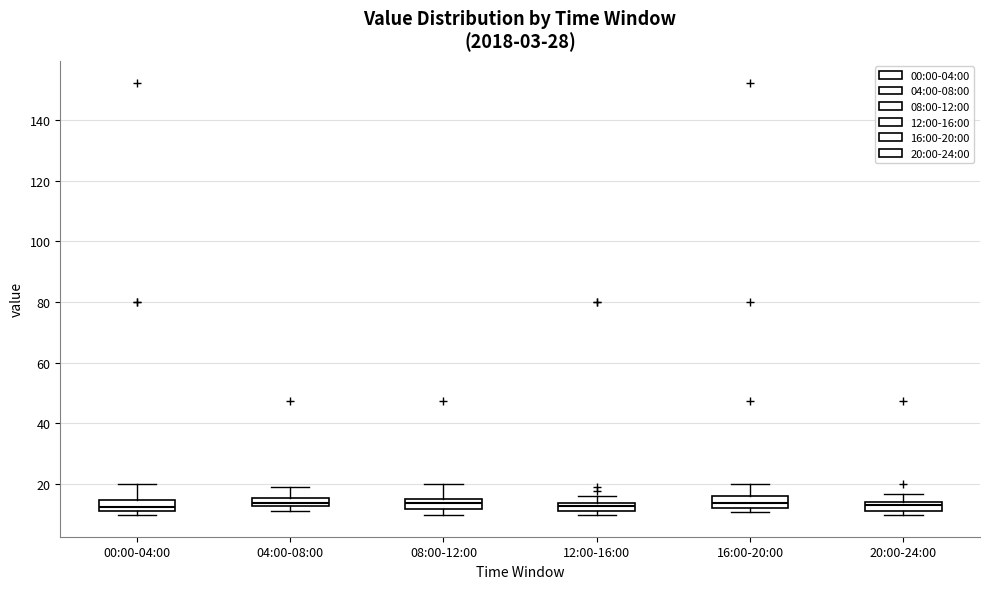

Where is the lower edge of the box for 20:00-24:00 on the y-axis? The values are not printed on the chart, so give them approximately, as read against the axis.

12